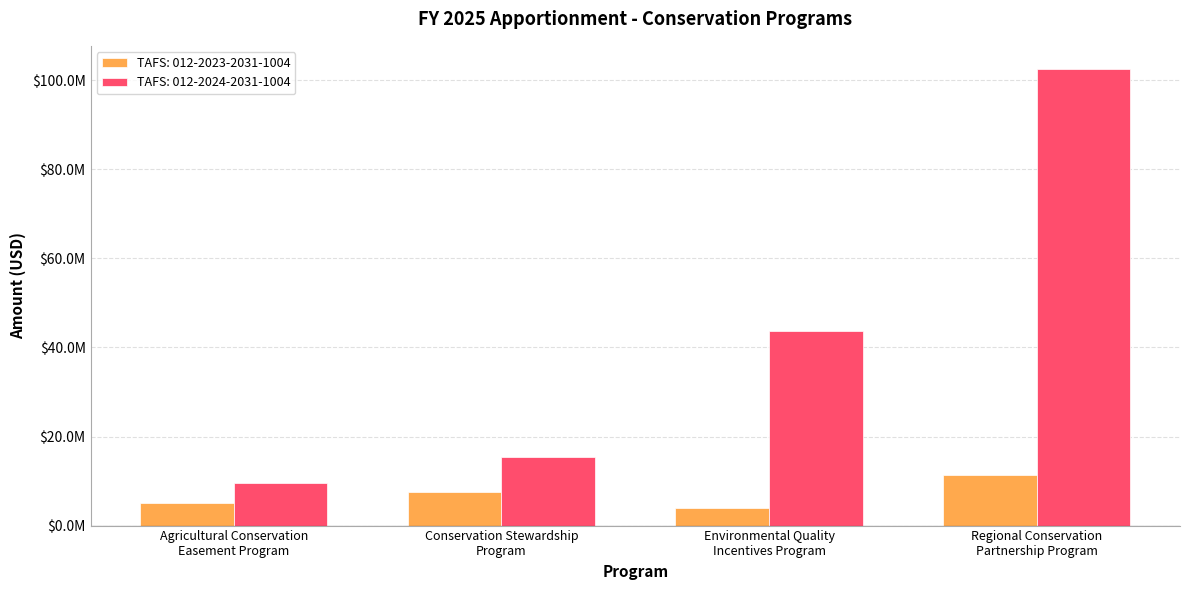

Reading left to right, transcribe all the data shown in this chart.

TAFS: 012-2023-2031-1004: 5024187	7498992	3994980	11382457
TAFS: 012-2024-2031-1004: 9583208	15447527	43744112	102613749